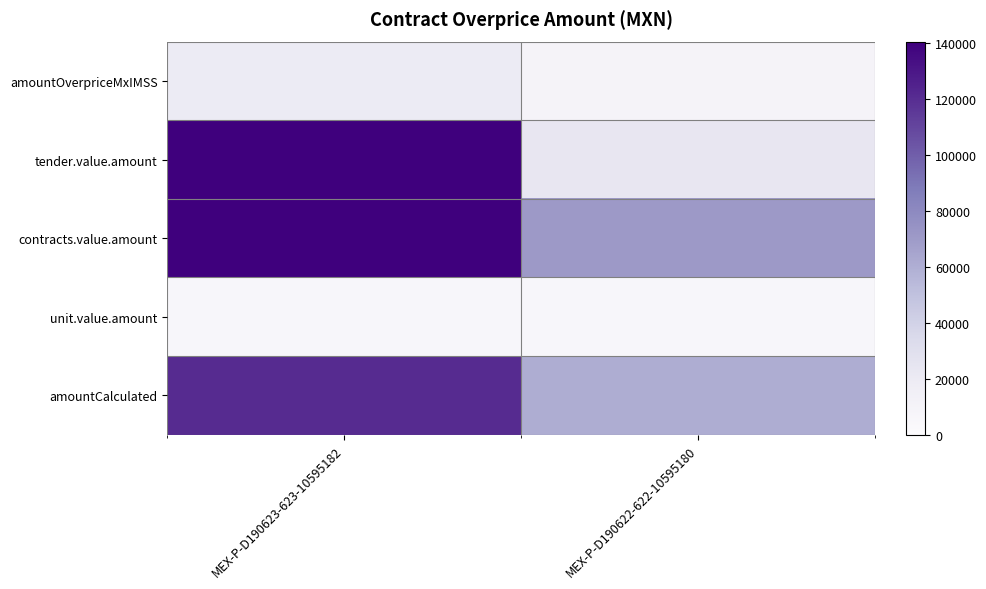

What is the smallest value displayed?

6058.9